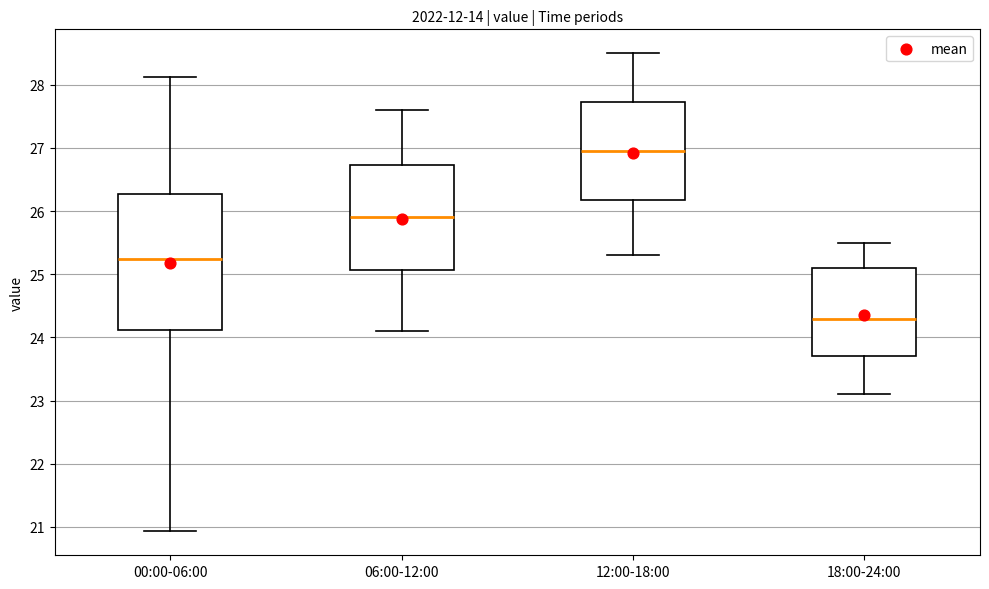

Where is the lower edge of the box for 12:00-18:00 on the y-axis? The values are not printed on the chart, so give them approximately, as read against the axis.

26.2